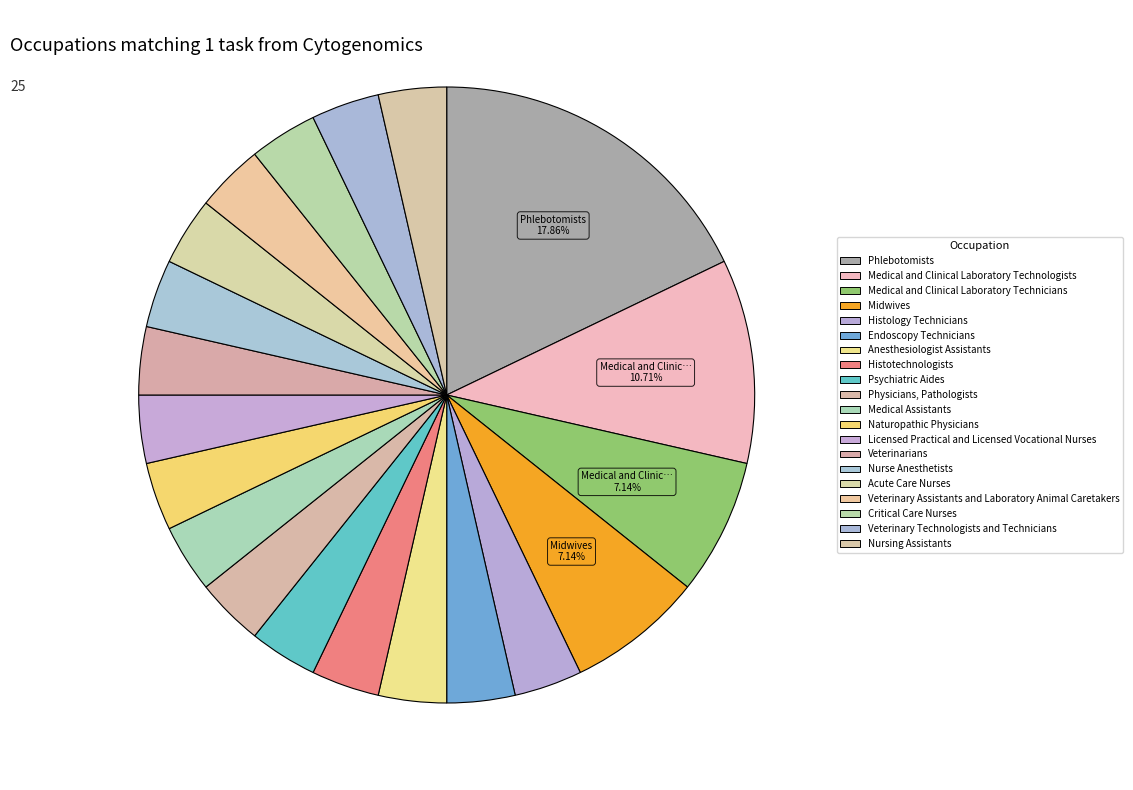

Rank the categories by value from highest to lowest.

Phlebotomists, Medical and Clinical Laboratory Technologists, Medical and Clinical Laboratory Technicians, Midwives, Histology Technicians, Endoscopy Technicians, Anesthesiologist Assistants, Histotechnologists, Psychiatric Aides, Physicians, Pathologists, Medical Assistants, Naturopathic Physicians, Licensed Practical and Licensed Vocational Nurses, Veterinarians, Nurse Anesthetists, Acute Care Nurses, Veterinary Assistants and Laboratory Animal Caretakers, Critical Care Nurses, Veterinary Technologists and Technicians, Nursing Assistants